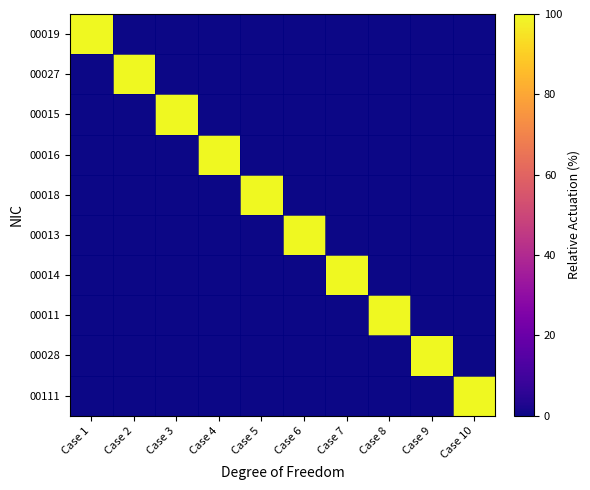

Which series changed the most between Case 1 and Case 9?

00019